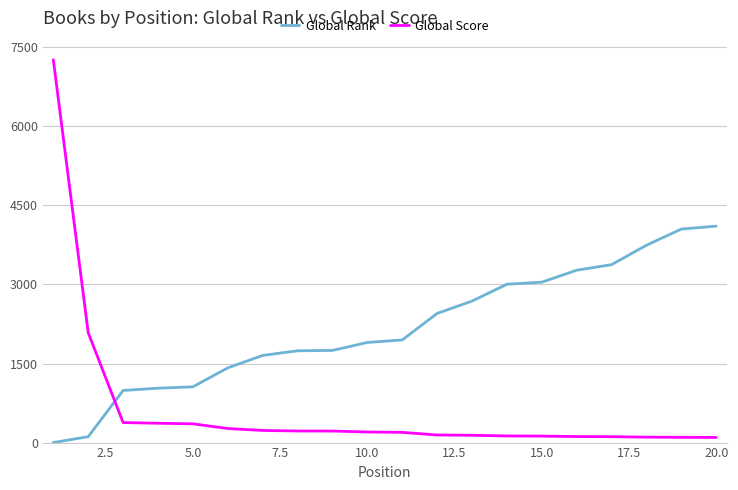

What is the greatest value displayed?

7264